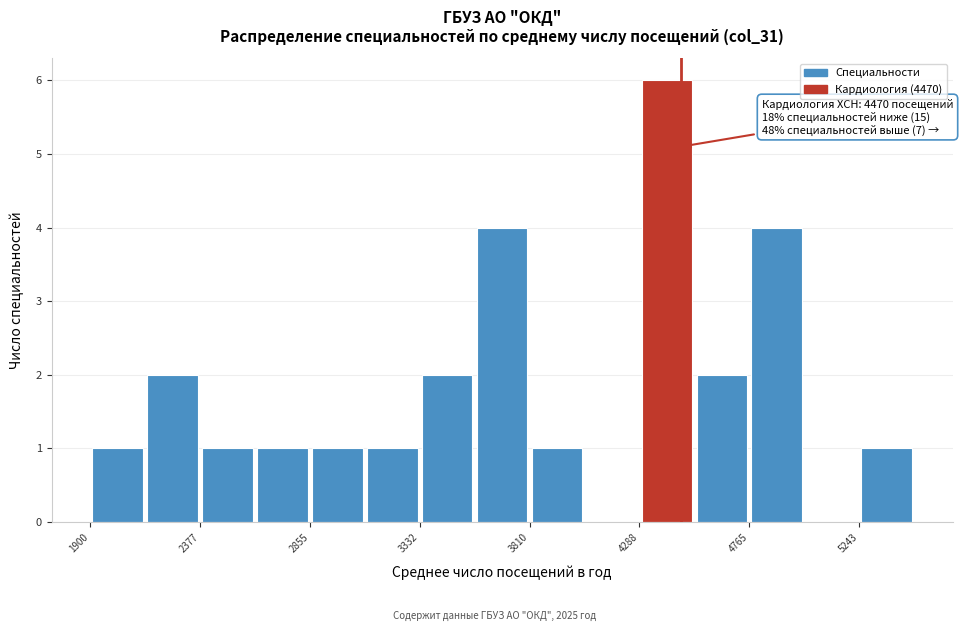

Over which range of the x-axis is the bar tallest?

4300 to 4550